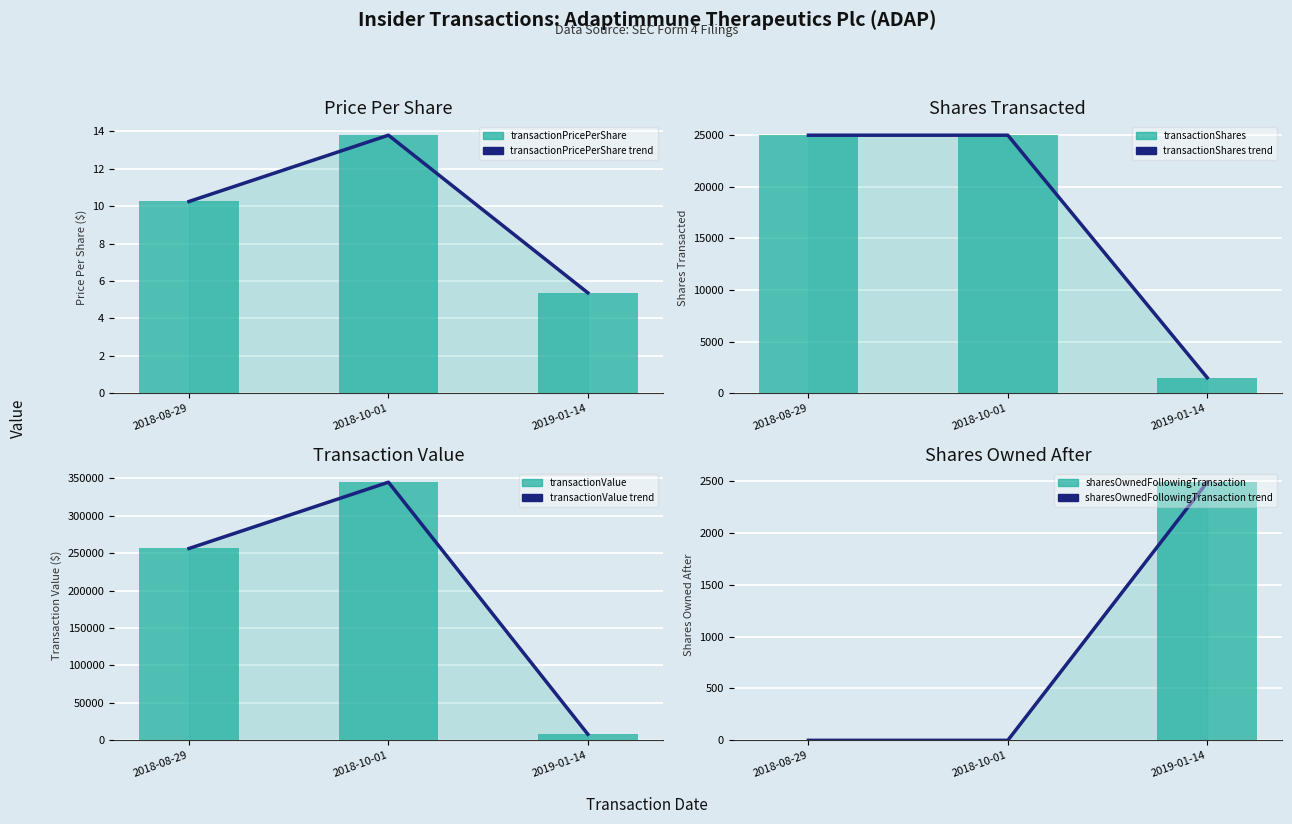

What is the value of the sharesOwnedFollowingTransaction bar at the 2nd from the left?

25000.0